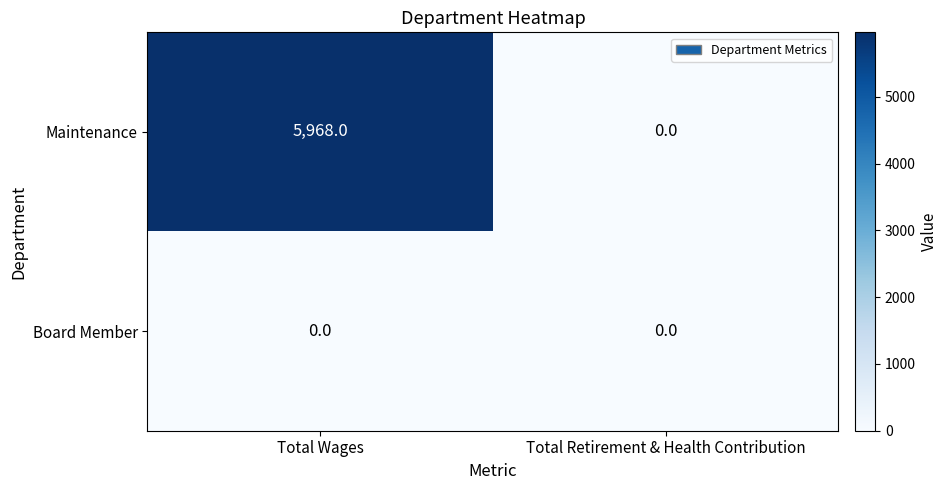

The Maintenance series shows 8602 at Total Wages. True or false?

False